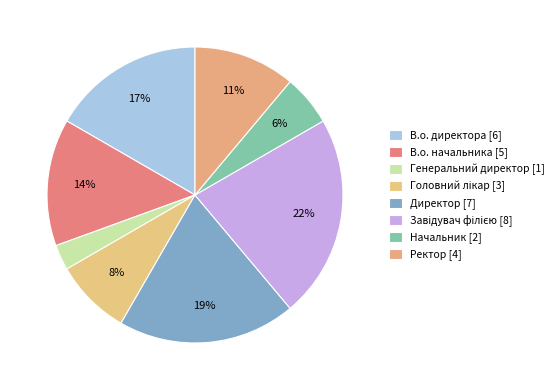

Is there a majority slice in this chart?

No